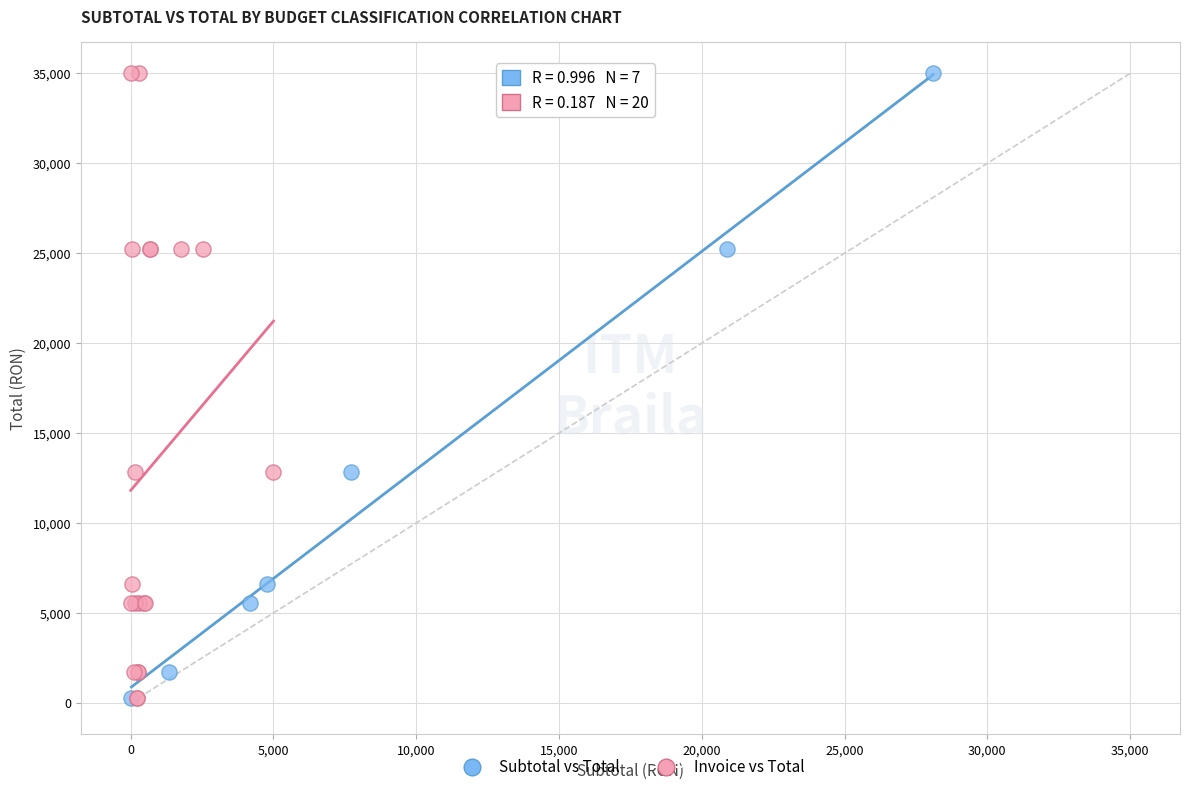

What are all the series names shown in the legend?

Subtotal vs Total, Invoice vs Total